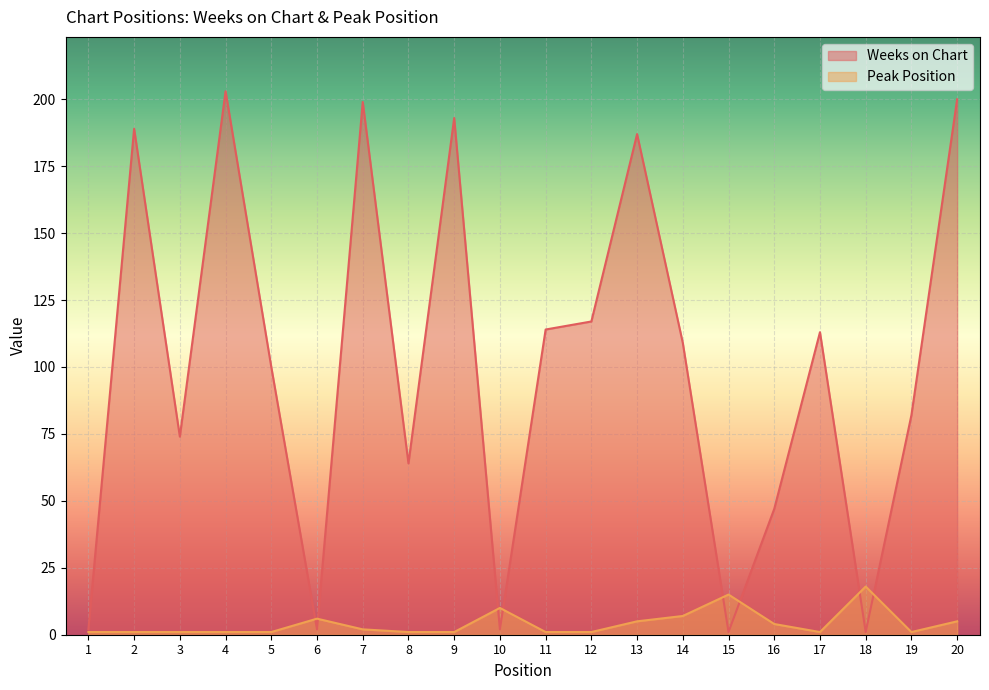

The Peak Position series shows 1 at 8. True or false?

True